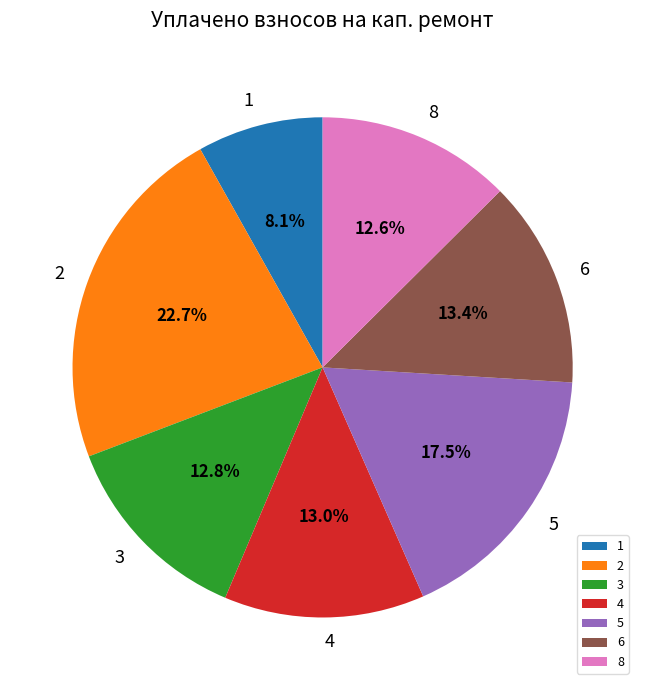

Which has a higher value, 6 or 8?

6